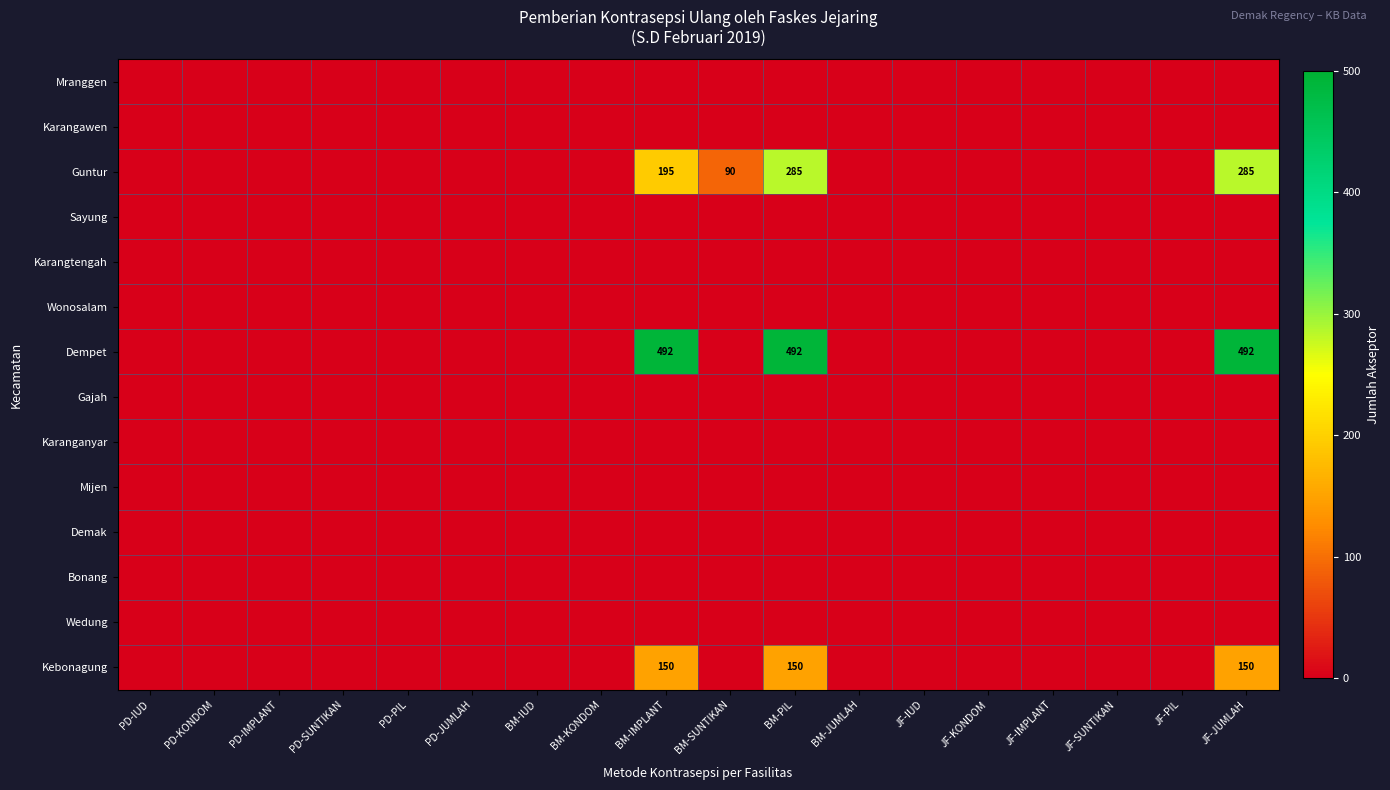

Which series has the largest range (max minus min)?

Dempet